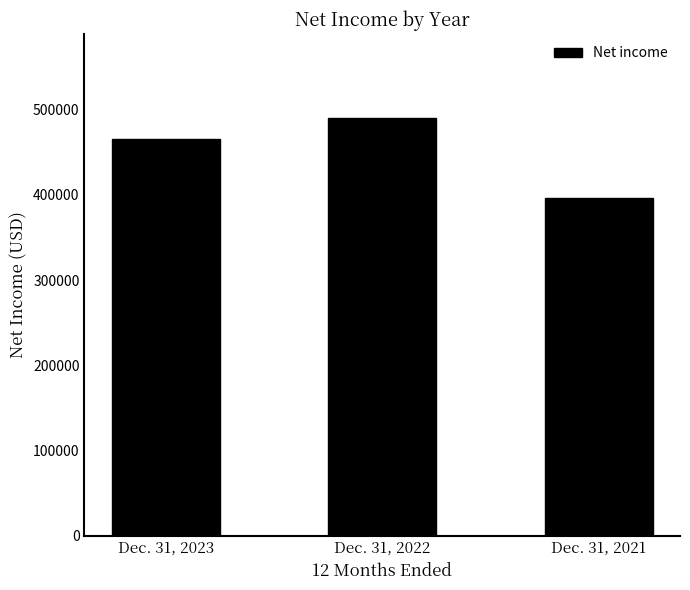

Reading left to right, transcribe all the data shown in this chart.

465365	490662	396868